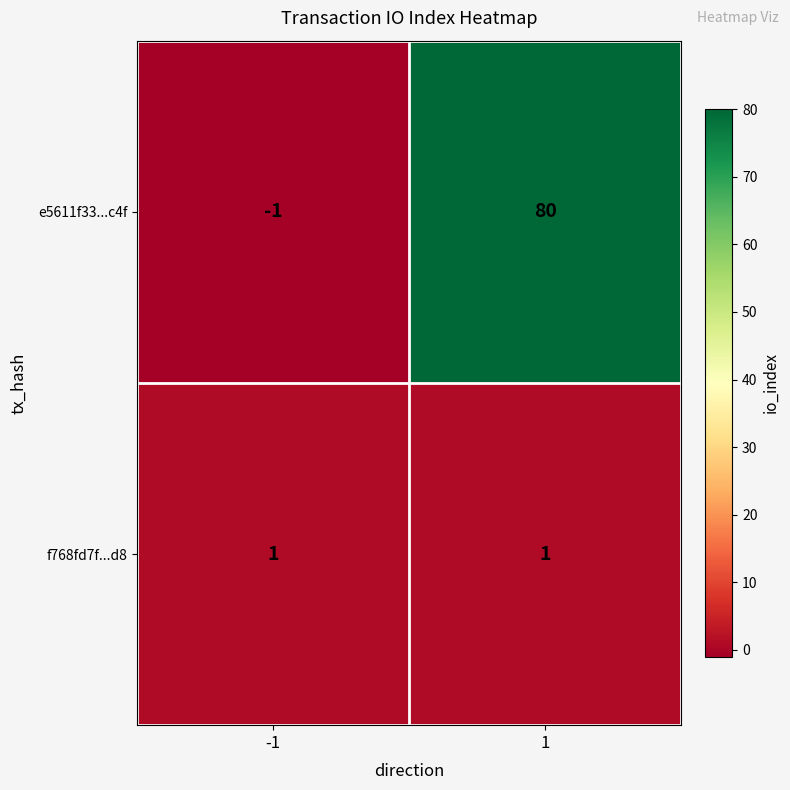

What is the average value of the e5611f33...c4f series?

40